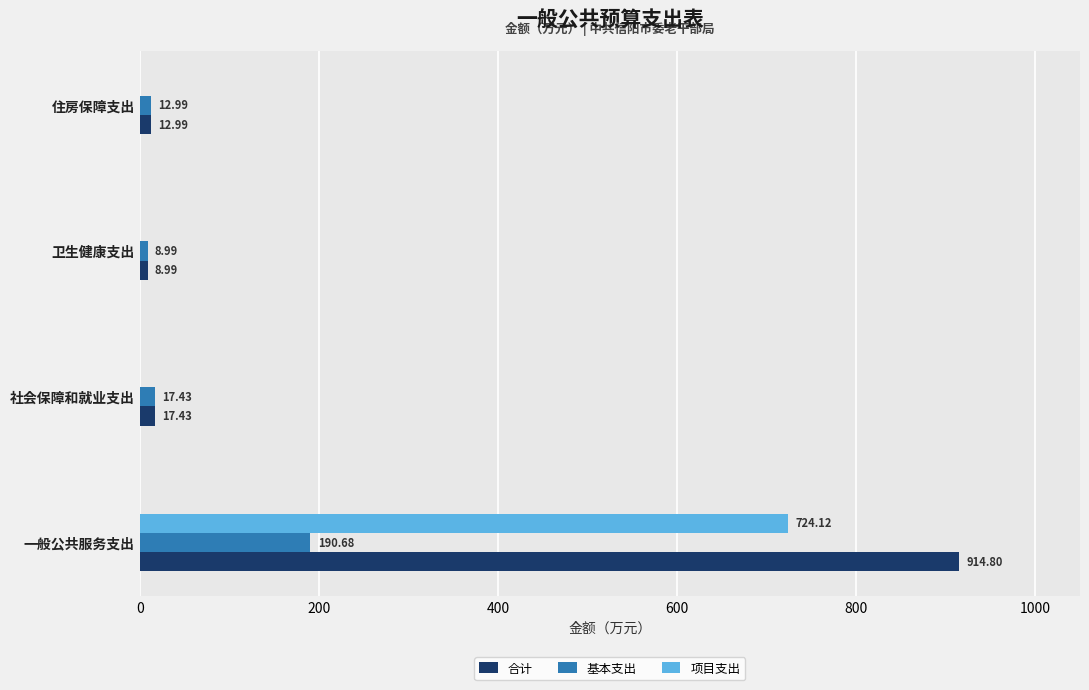

At which label is 基本支出 closest to 99?

社会保障和就业支出